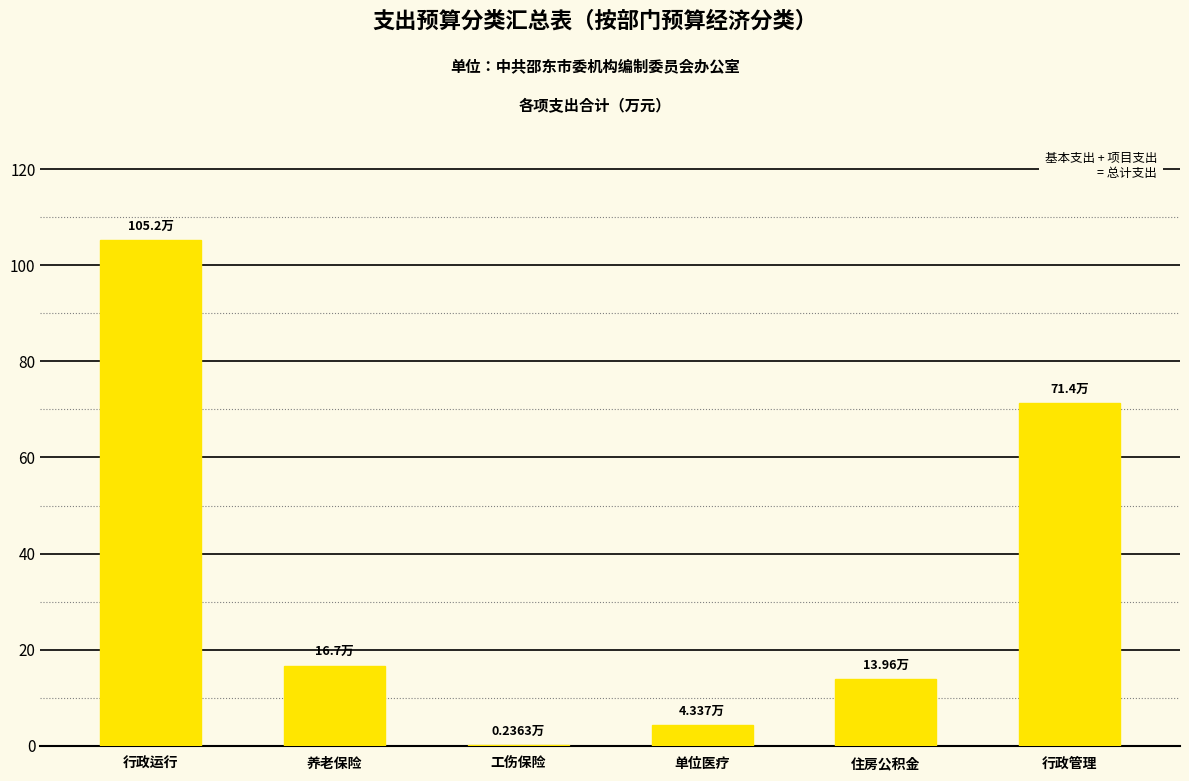

Which category has the highest value across all series?

行政运行